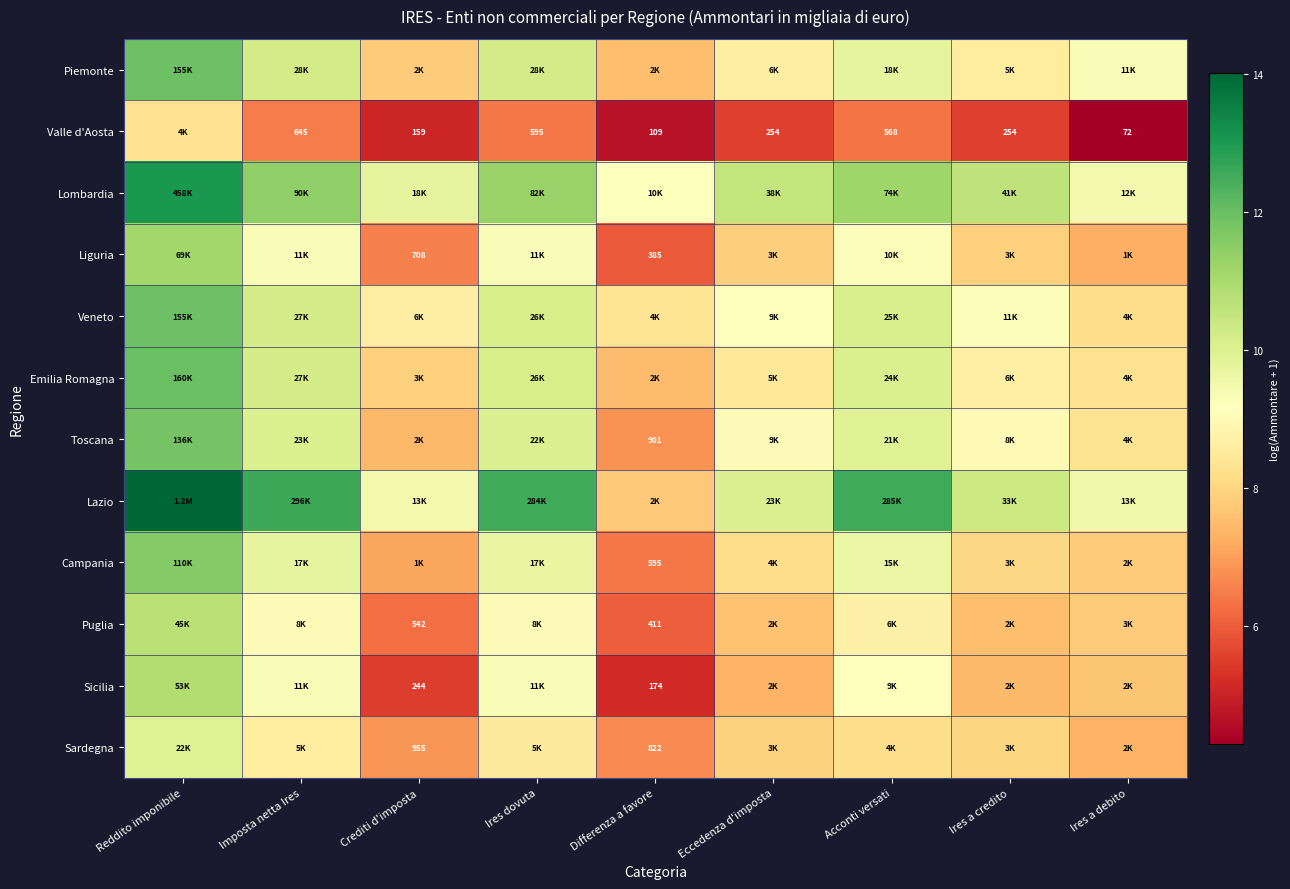

At which category is the sum across all series the highest?

Reddito imponibile